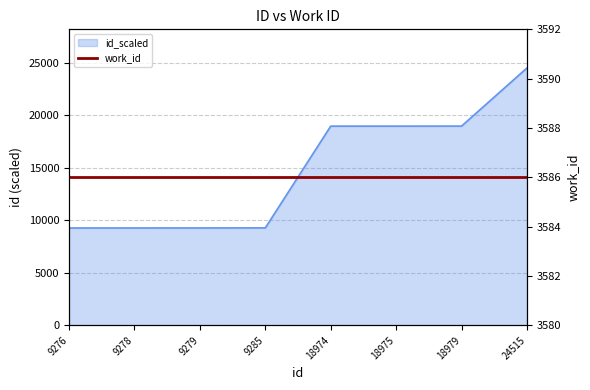

Which has a higher value, 18975 or 18979?

18979